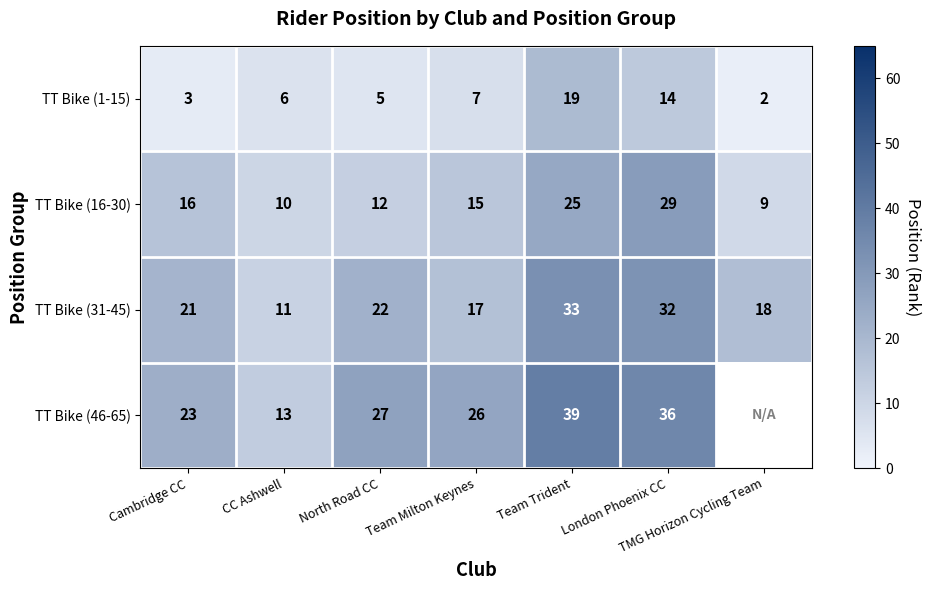

Rank the series at CC Ashwell from highest to lowest value.

TT Bike (46-65), TT Bike (31-45), TT Bike (16-30), TT Bike (1-15)